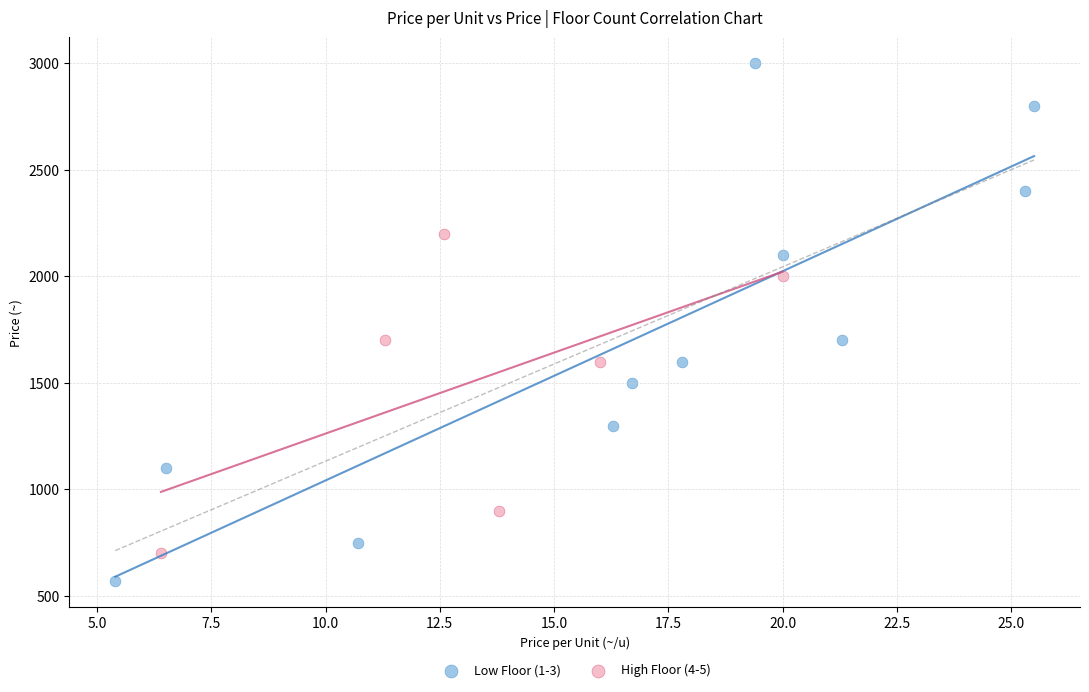

Which series has the largest Y range (max minus min)?

Low Floor (1-3)